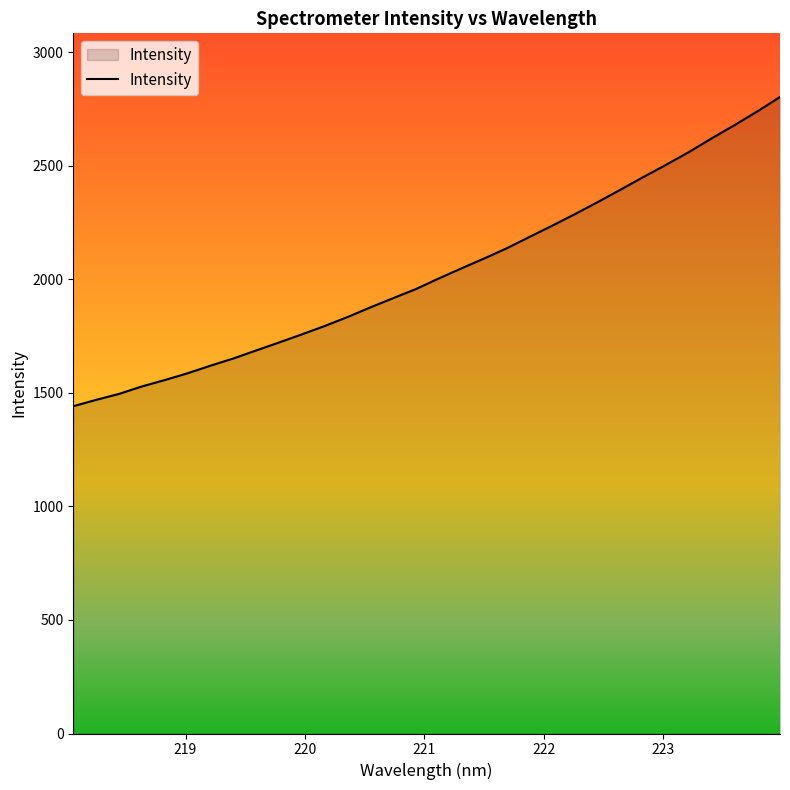

What is the maximum value shown in the chart?

2803.3